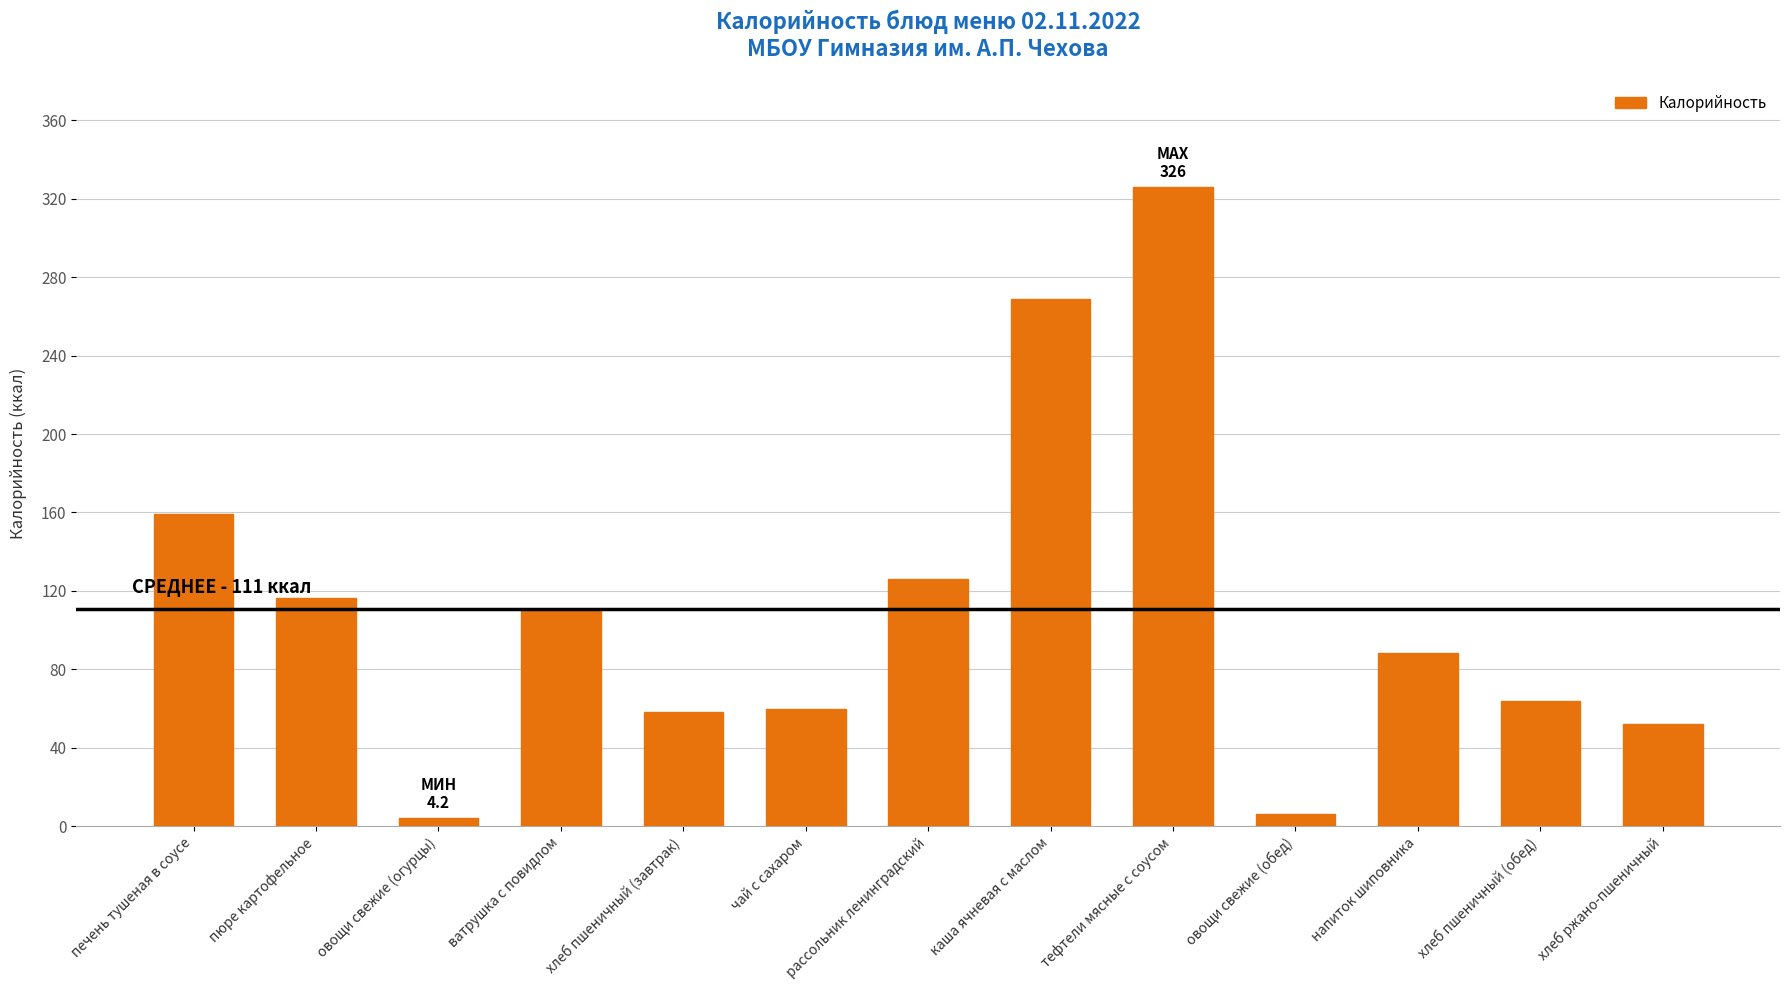

What position from the left is хлеб пшеничный (обед)?

12